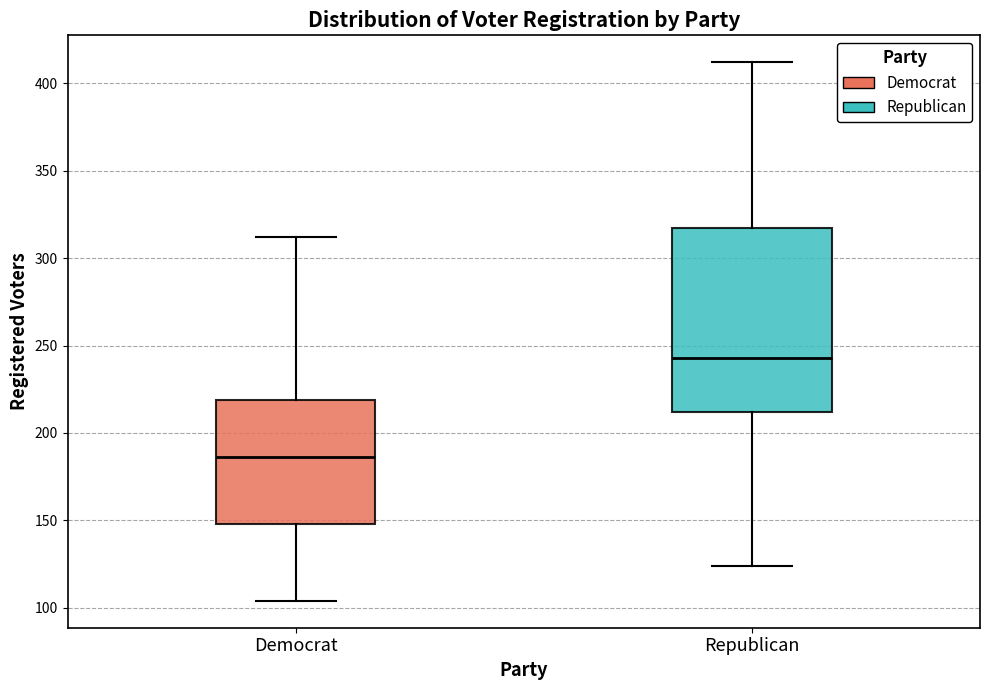

Which box's median line is the highest?

Republican